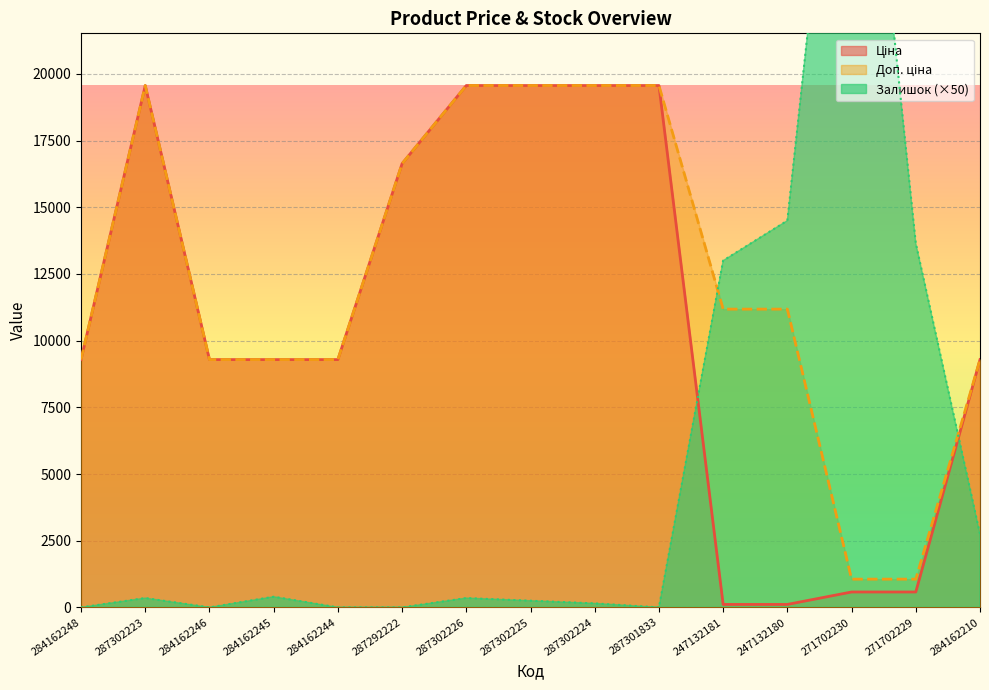

Reading left to right, list all the values displayed in this chart.

Ціна: 9290.5	19564.9	9290.5	9290.5	9290.5	16636.8	19564.9	19564.9	19564.9	19564.9	111.8	111.8	578.1	578.1	9290.5
Доп. ціна: 9290.5	19564.9	9290.5	9290.5	9290.5	16636.8	19564.9	19564.9	19564.9	19564.9	11182.0	11182.0	1060.0	1060.0	9290.5
Залишок: 0.0	350.0	0.0	400.0	0.0	0.0	350.0	250.0	150.0	0.0	13000.0	14500.0	36800.0	13650.0	2750.0